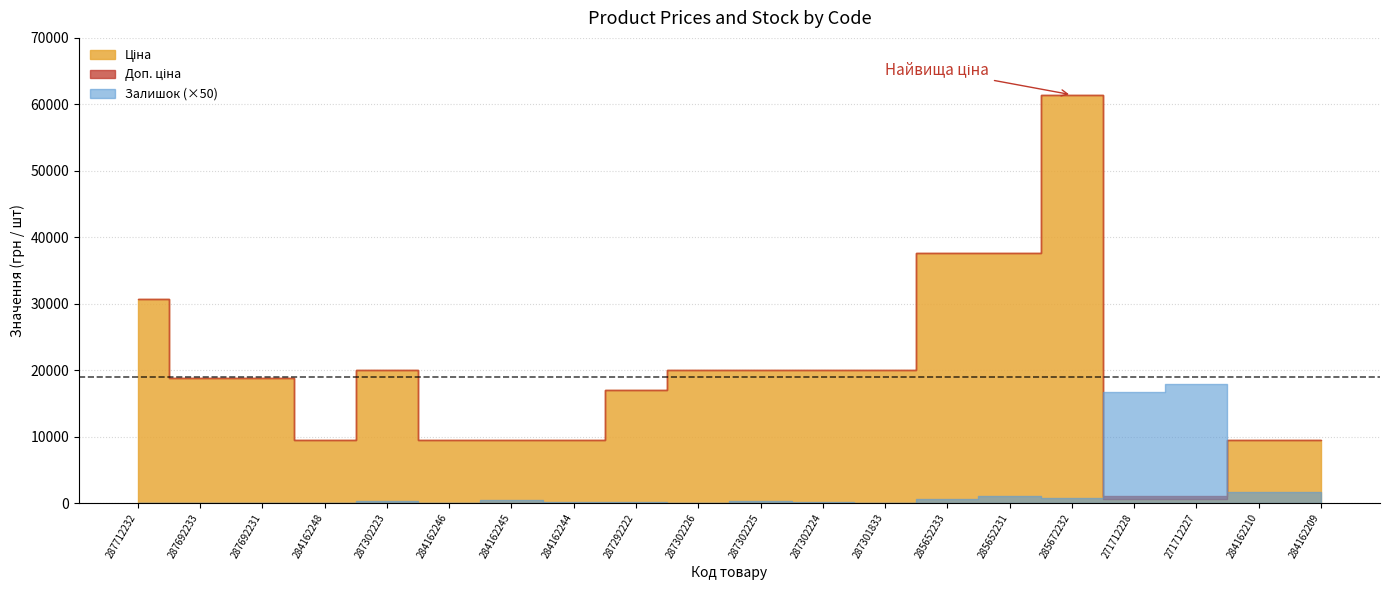

How many positive values does the Залишок series have?

14